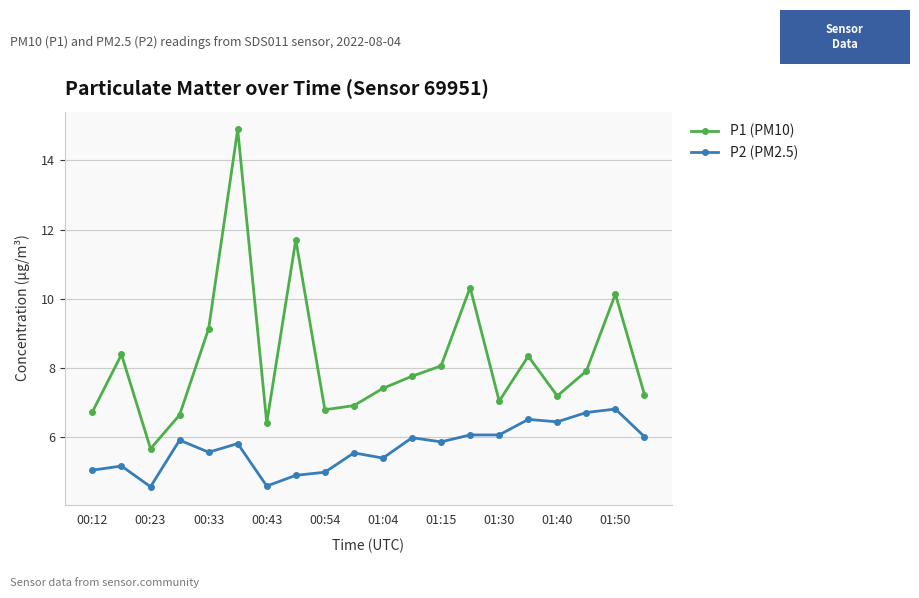

True or false: P1 (PM10) and P2 (PM2.5) intersect in this chart.

False